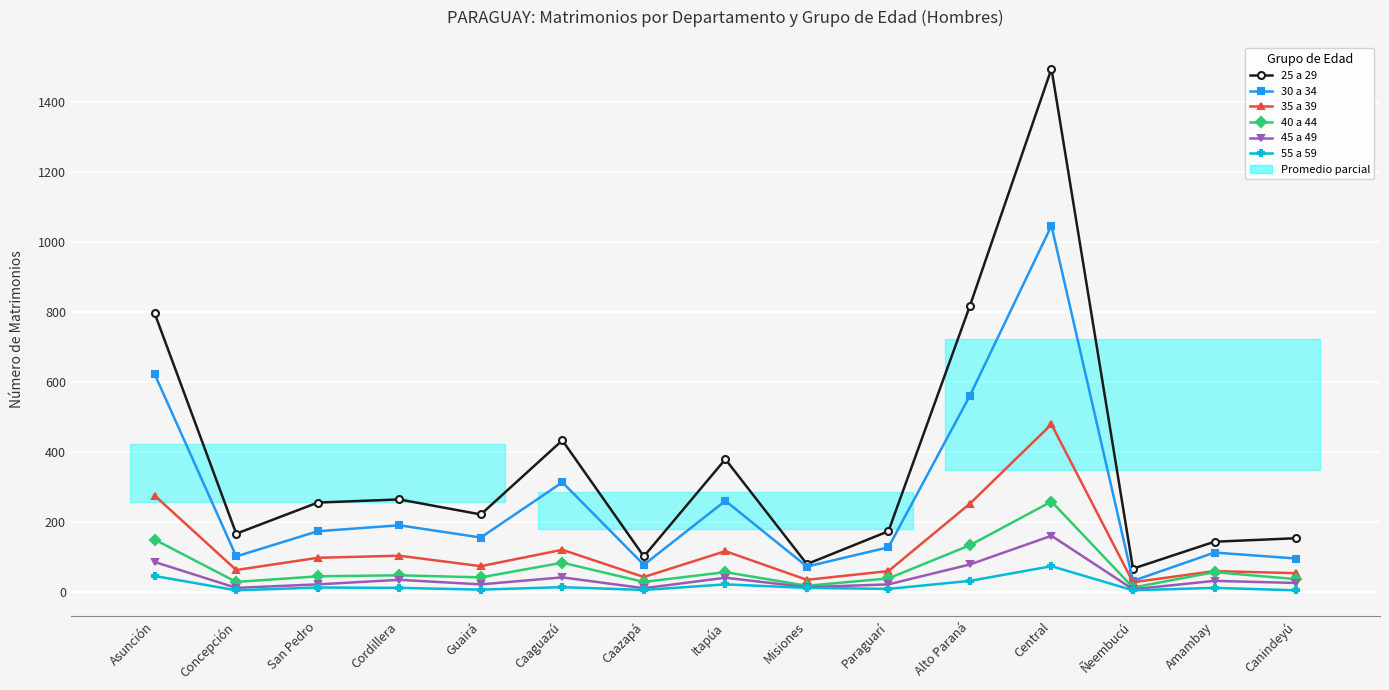

What is the lowest value of the 45 a 49 series?

7